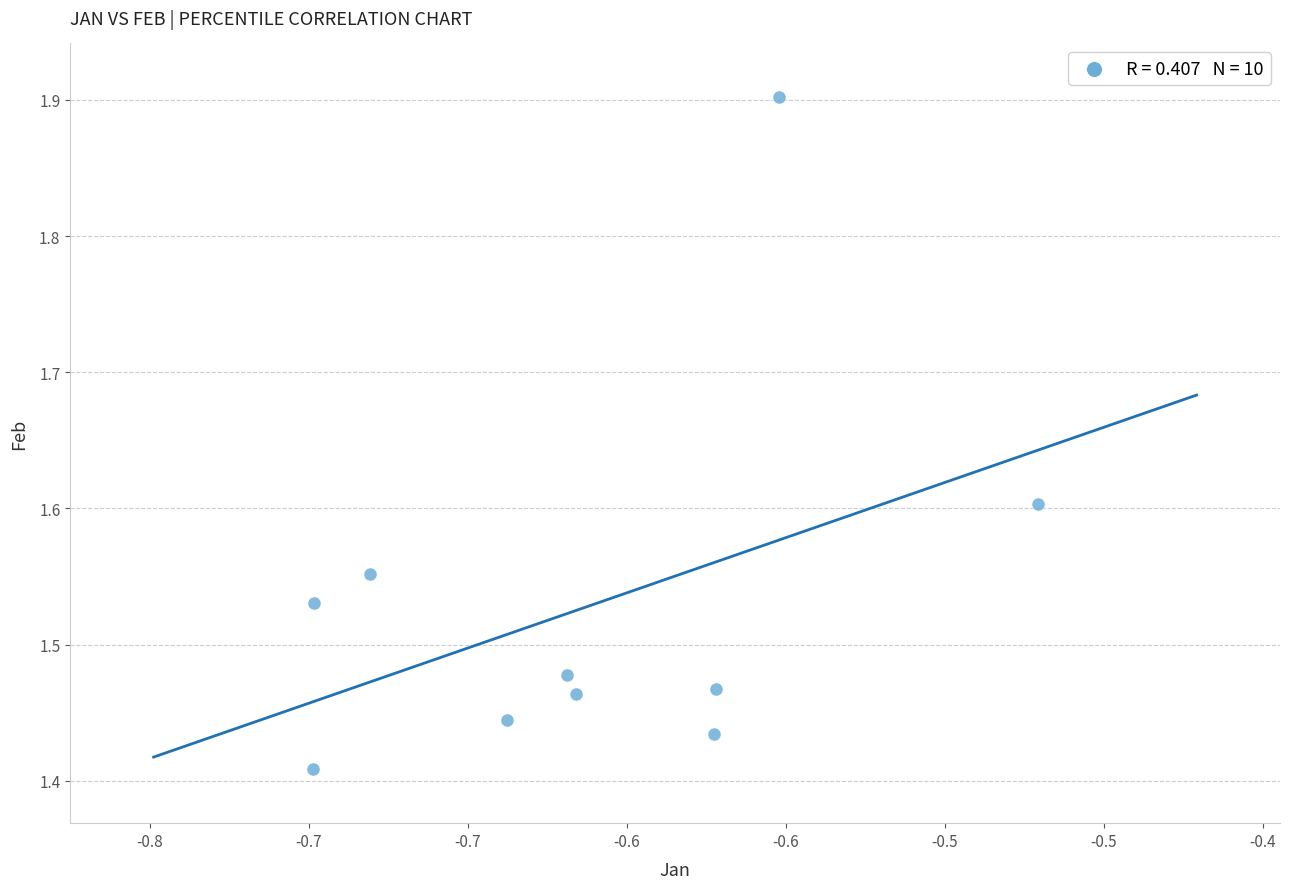

What is the average X value?

-0.6